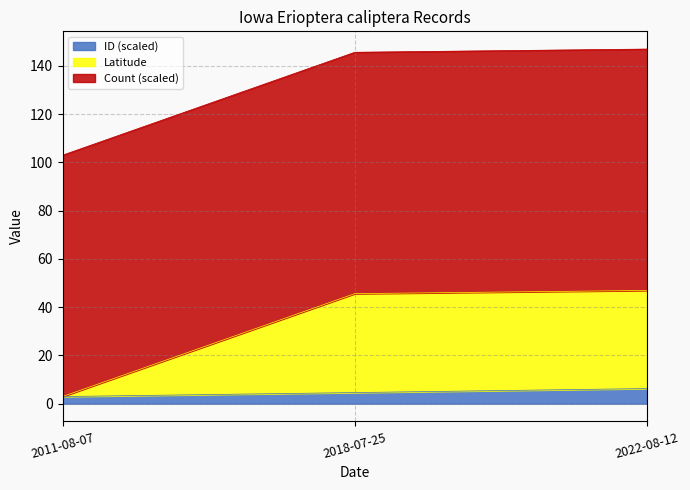

What are all the series names shown in the legend?

ID (scaled), Latitude, Count (scaled)